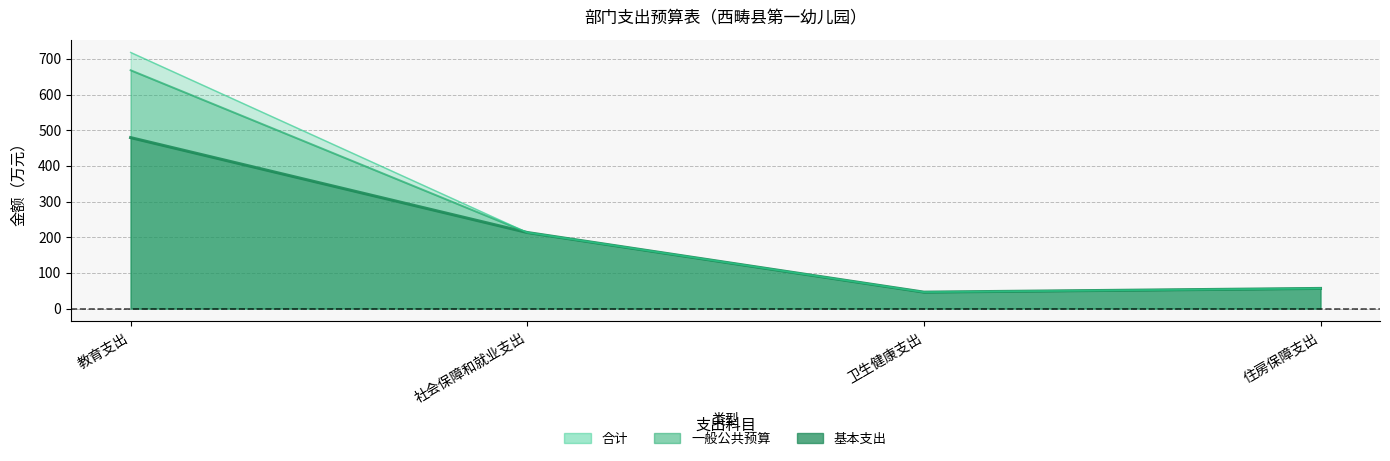

True or false: 一般公共预算 and 合计 intersect in this chart.

False